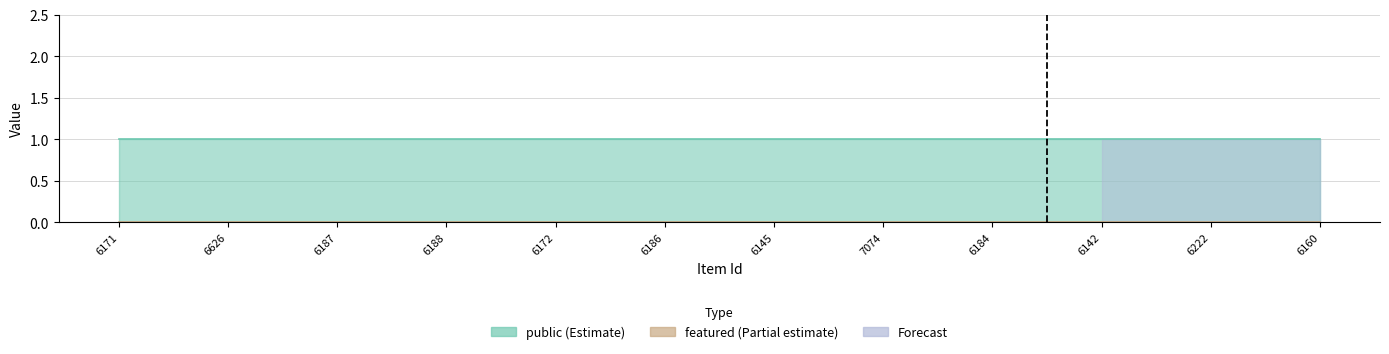

What is the total value across all series at 6171?

1